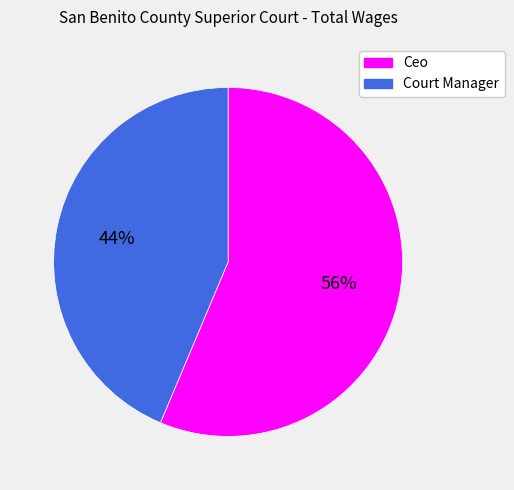

To the nearest percent, what percentage of the pie is Court Manager?

44%